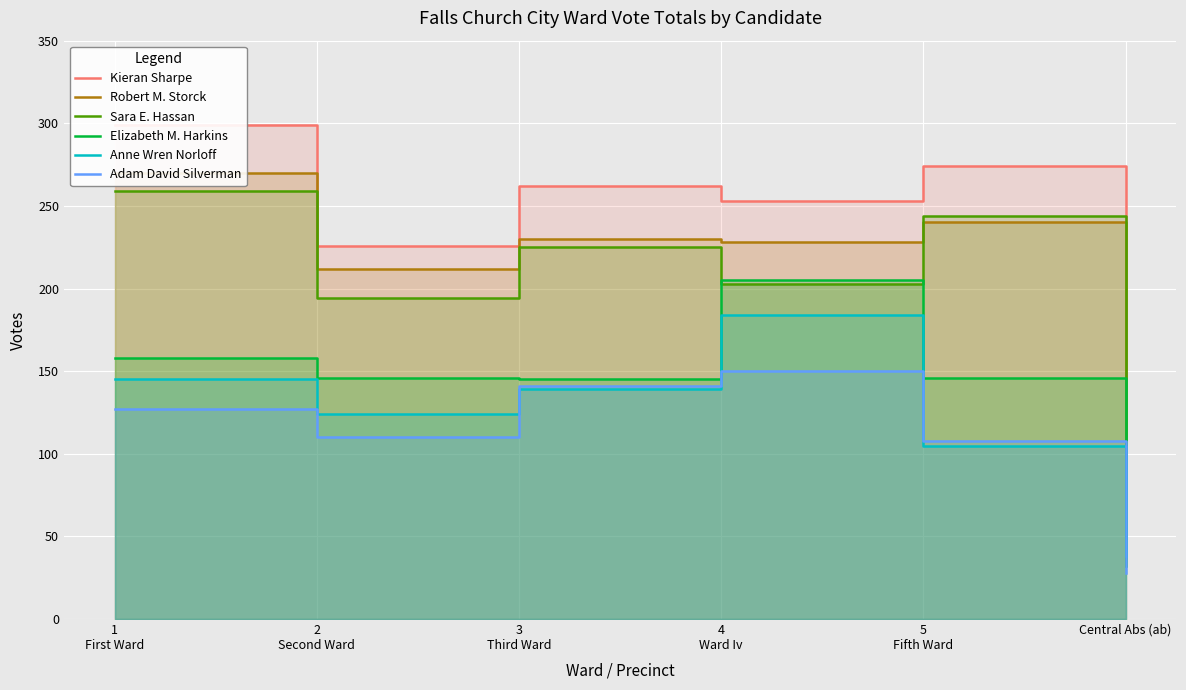

Which has a higher value, 3
Third Ward or 5
Fifth Ward?

5
Fifth Ward